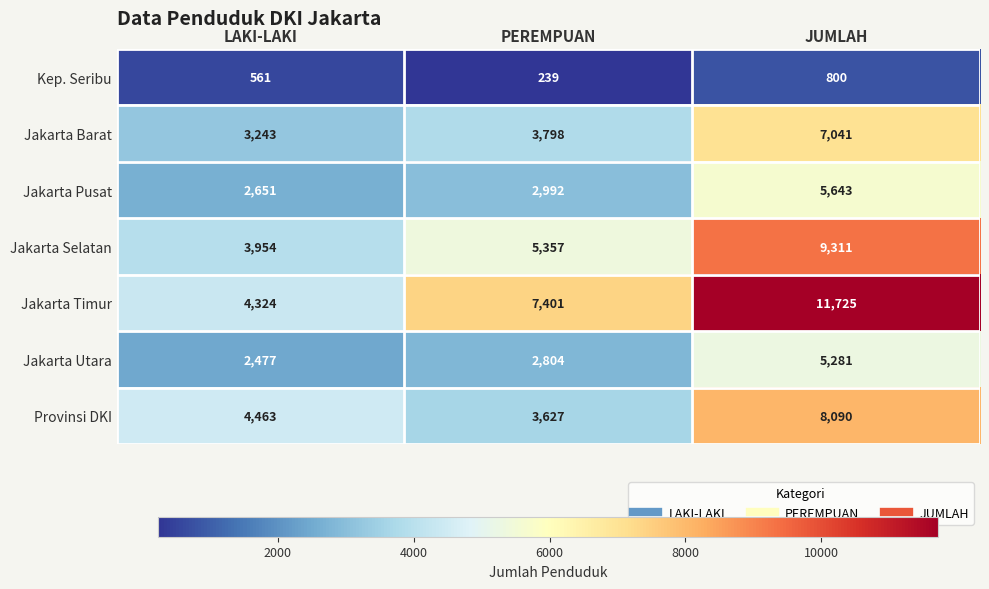

List the series in order of their peak value, highest first.

Jakarta Timur, Jakarta Selatan, Provinsi DKI, Jakarta Barat, Jakarta Pusat, Jakarta Utara, Kep. Seribu